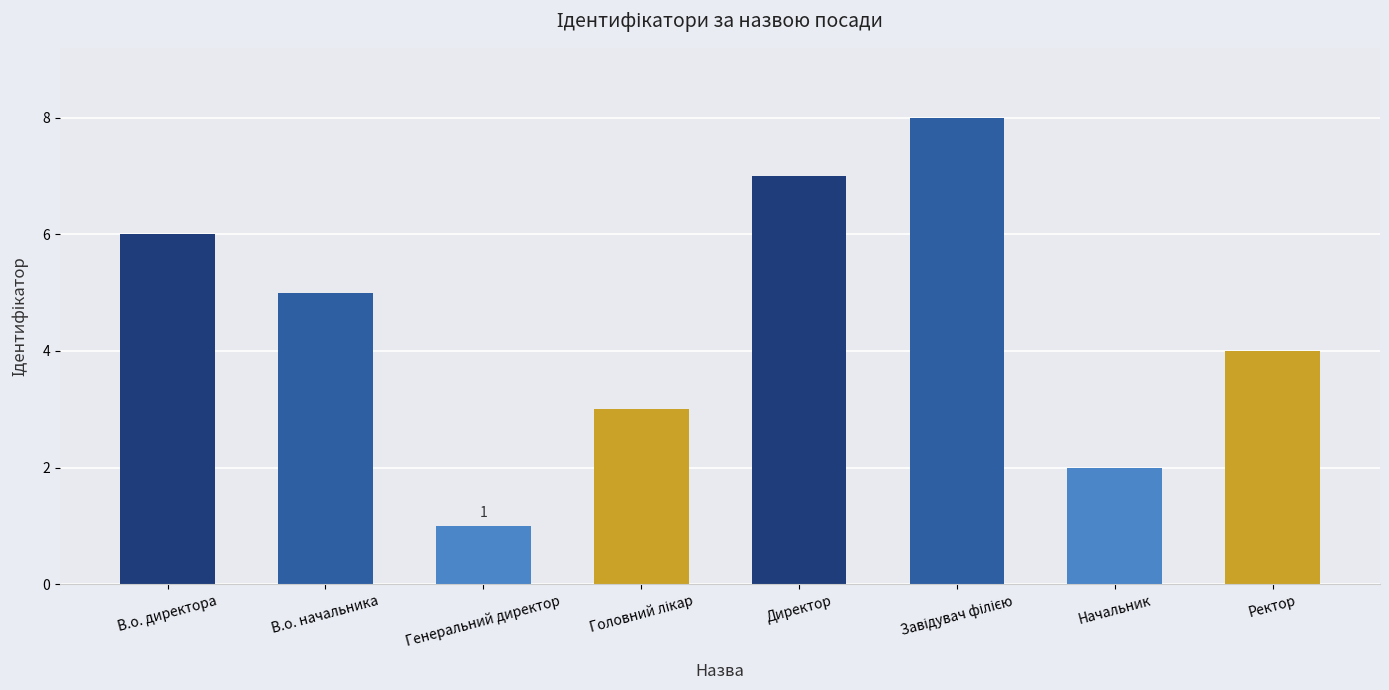

Approximately how many times larger is the value at Ректор compared to Директор?

0.6